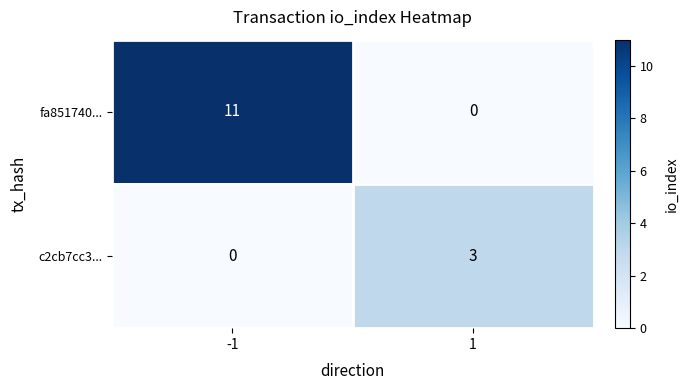

How many distinct data groups are displayed?

2